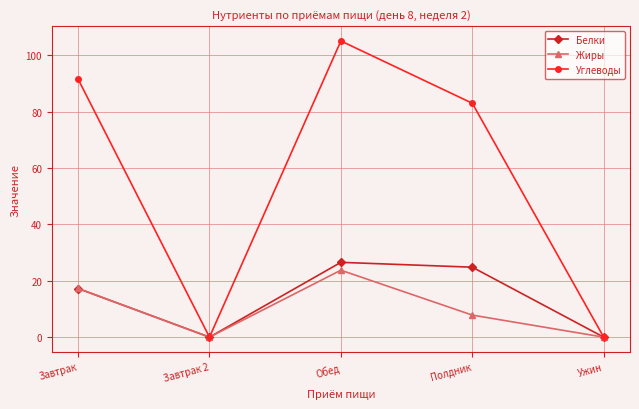

How many data points in Углеводы are less than 82?

2